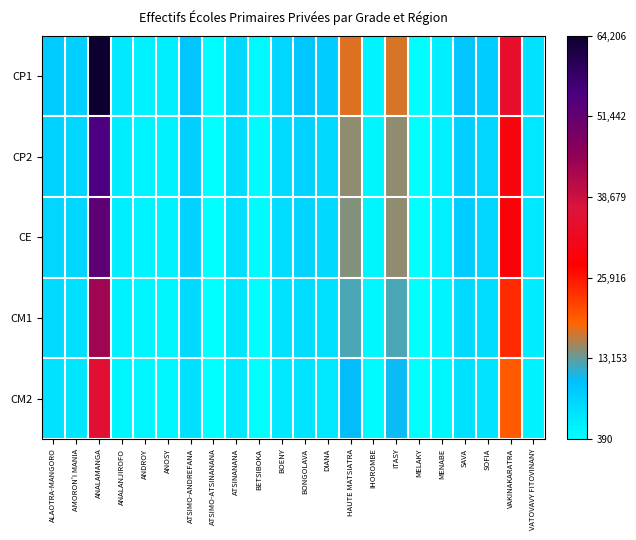

What is the difference between the highest and lowest values at ALAOTRA-MANGORO?

3357